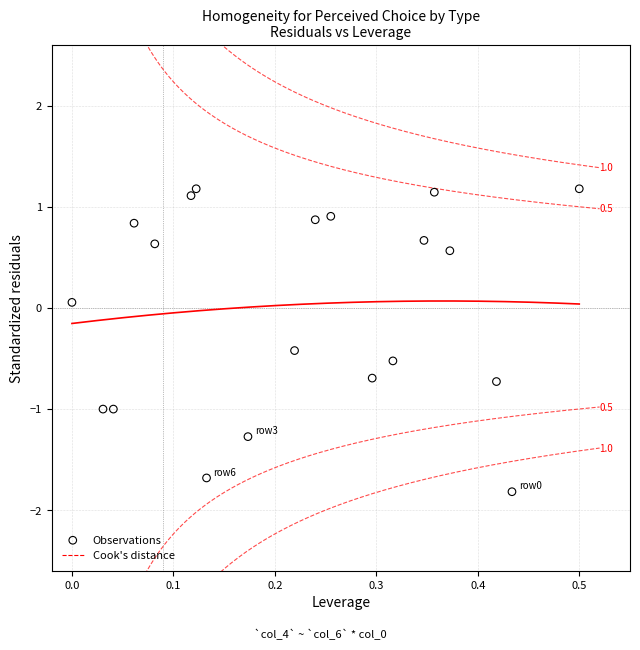

What is the range of Y values (max minus min)?

3.0